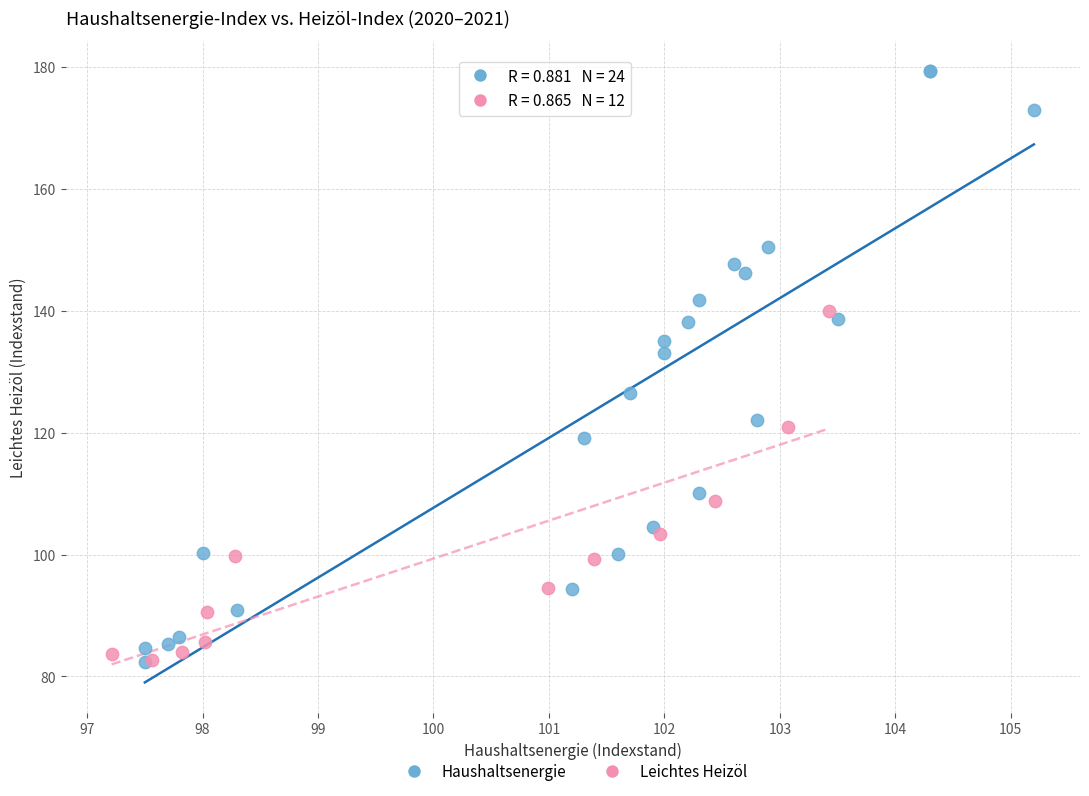

Which series has the widest spread of Y values?

Haushaltsenergie